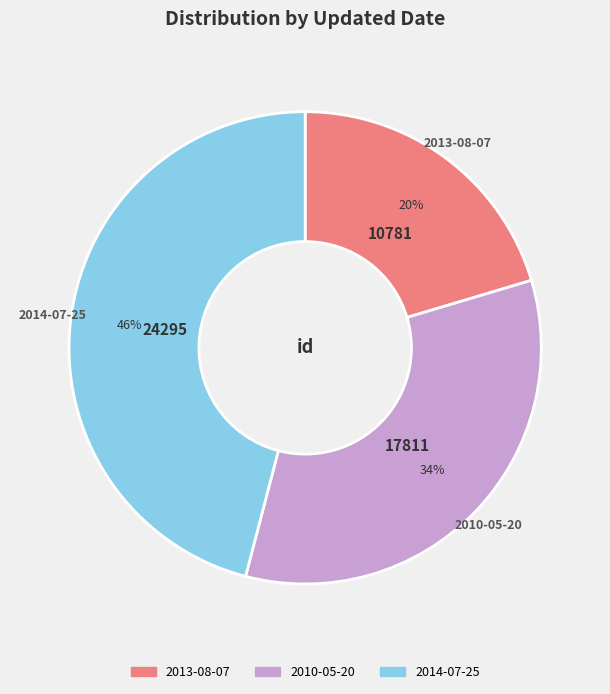

To the nearest percent, what portion does 2014-07-25 represent?

46%